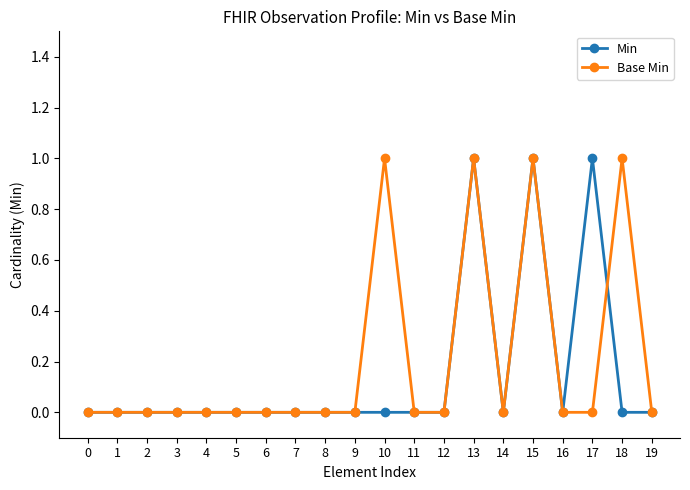

Is this an area chart (filled region under the line)?

No